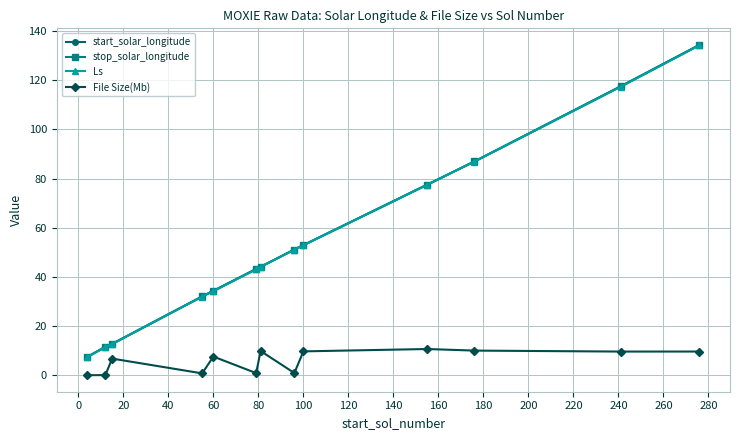

Which series has the largest range (max minus min)?

stop_solar_longitude